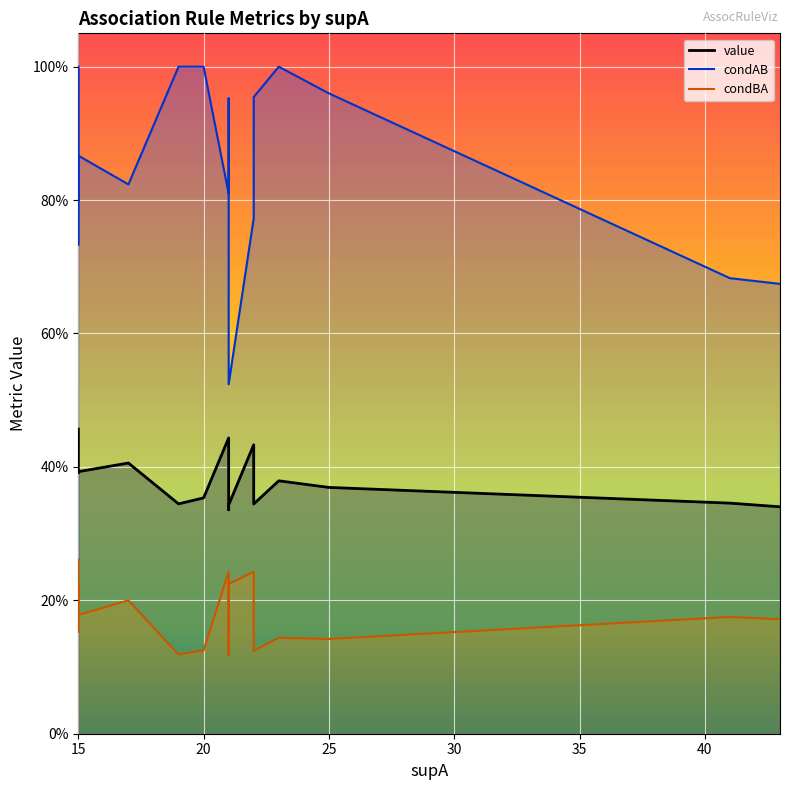

How many series are shown in this chart?

3